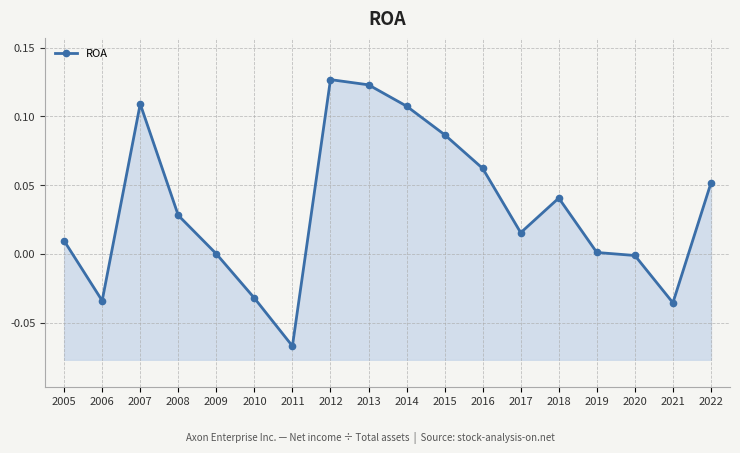

True or false: the data shows -0.0 at 2010.

True